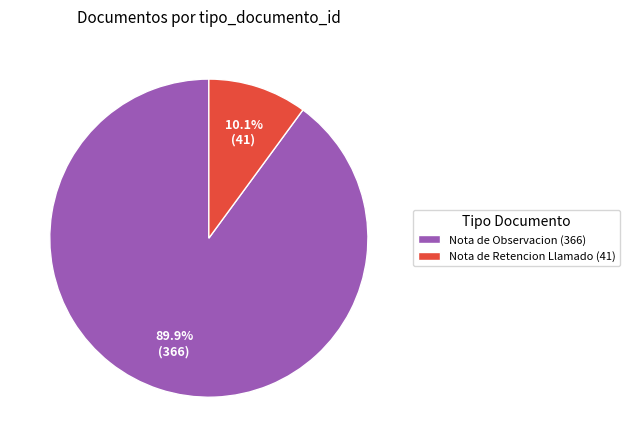

To the nearest percent, what is the average slice percentage?

50%